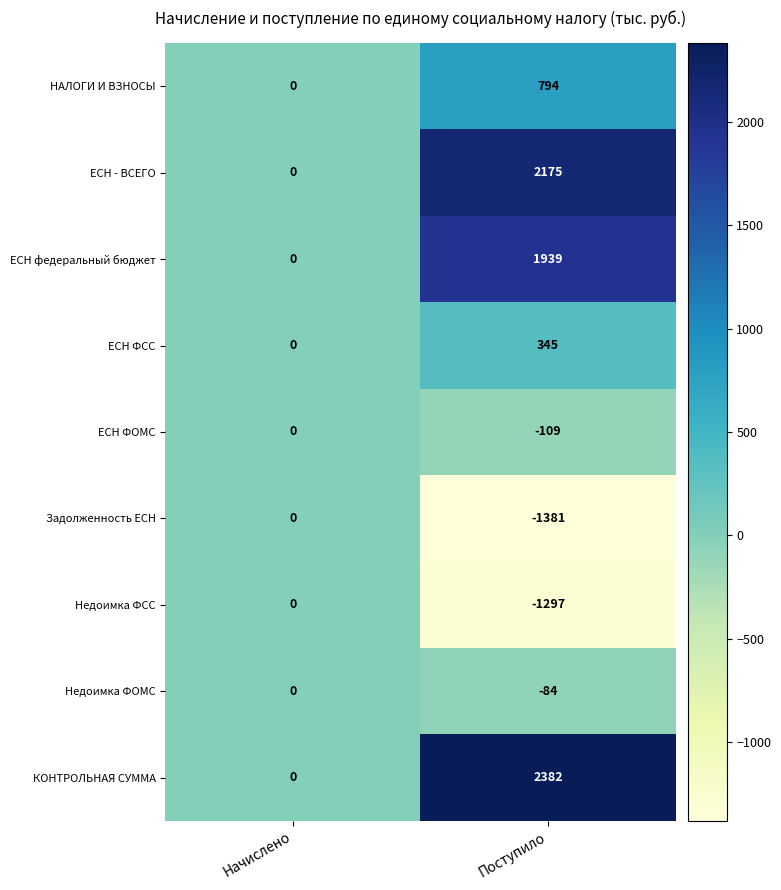

At which category is the sum across all series the highest?

Поступило